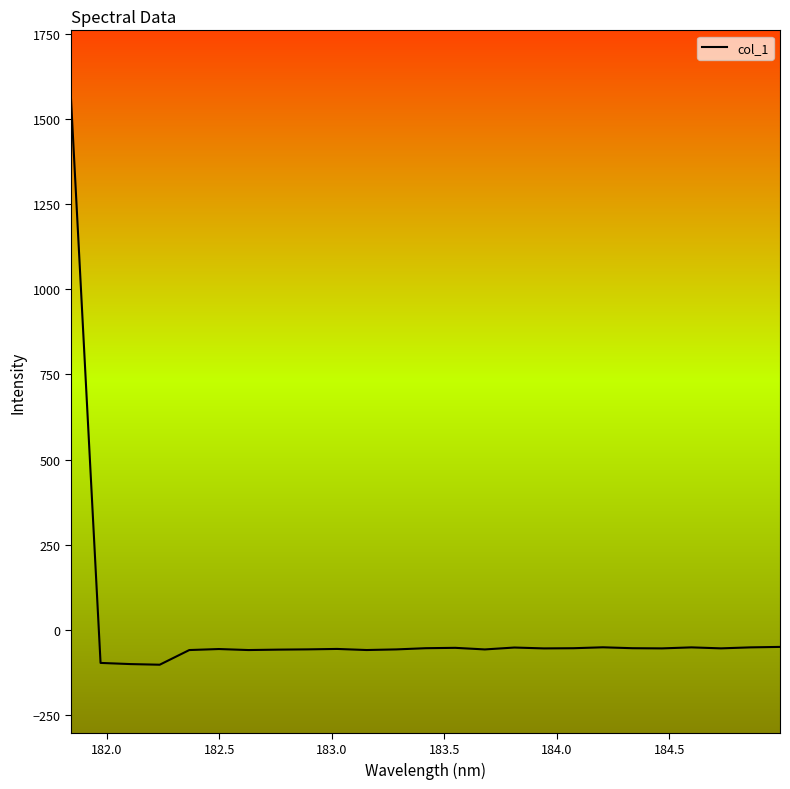

What is the greatest value displayed?

1560.7